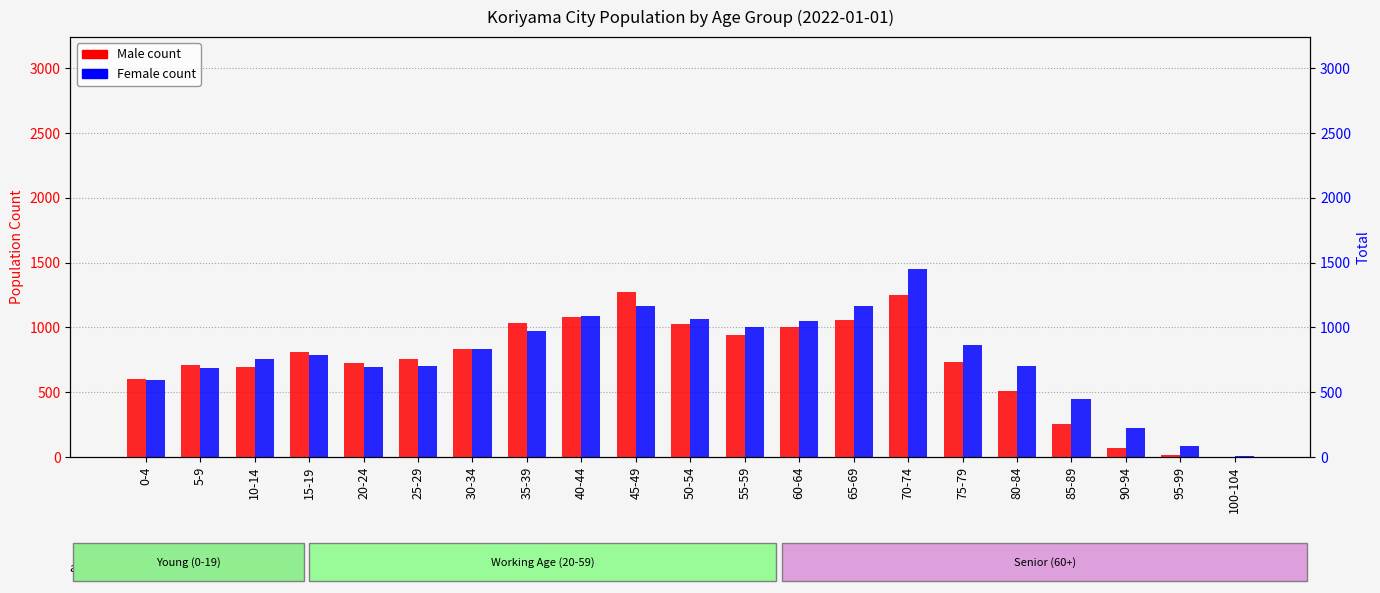

Which series has the largest total across all categories?

Female